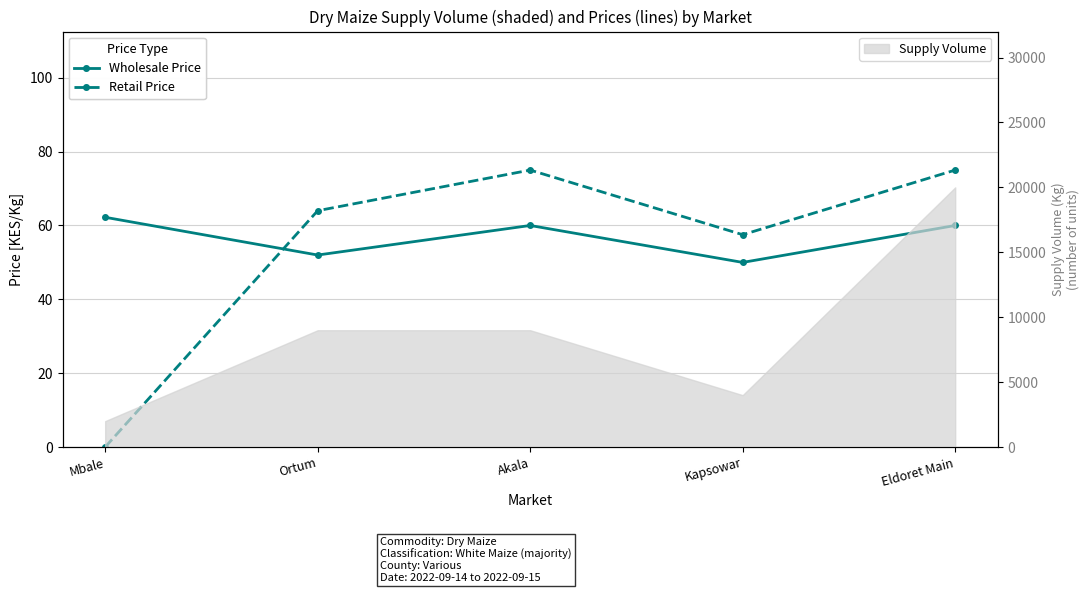

Read the Wholesale Price value at Ortum.

52.0